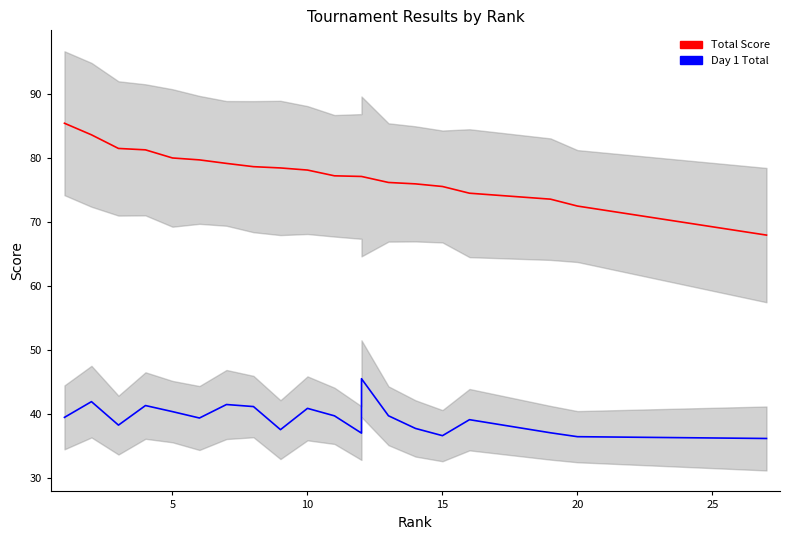

Between 13 and 10, which is larger?

10